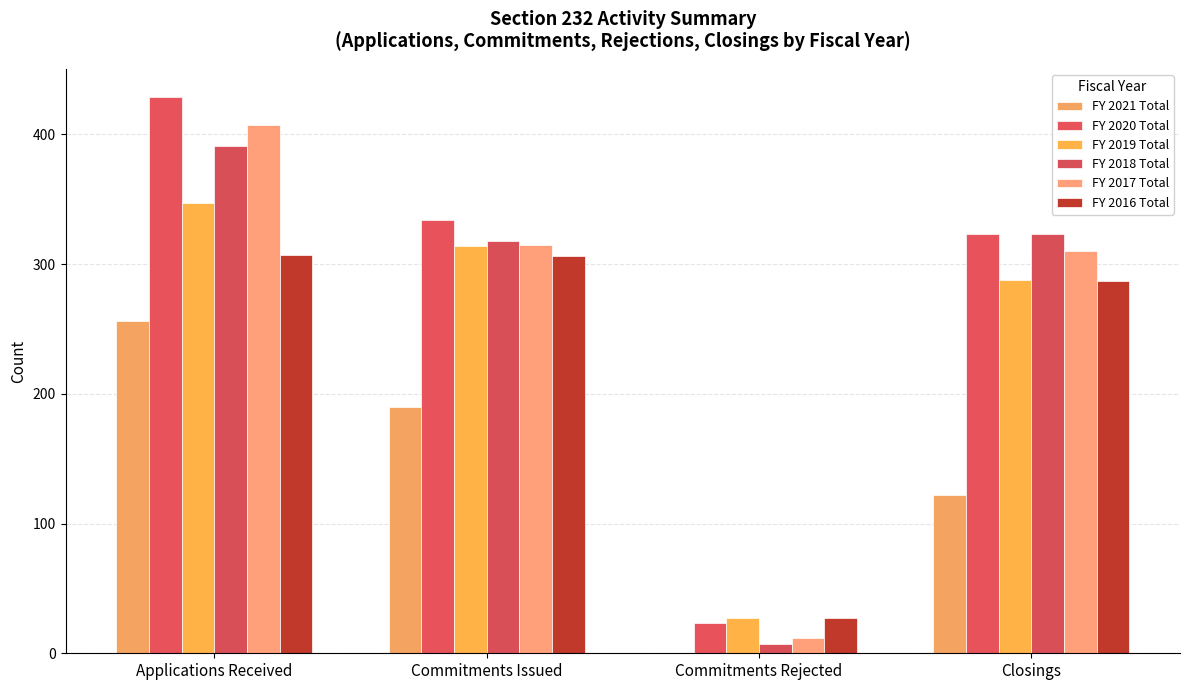

At which label does FY 2016 Total first exceed 306?

Applications Received